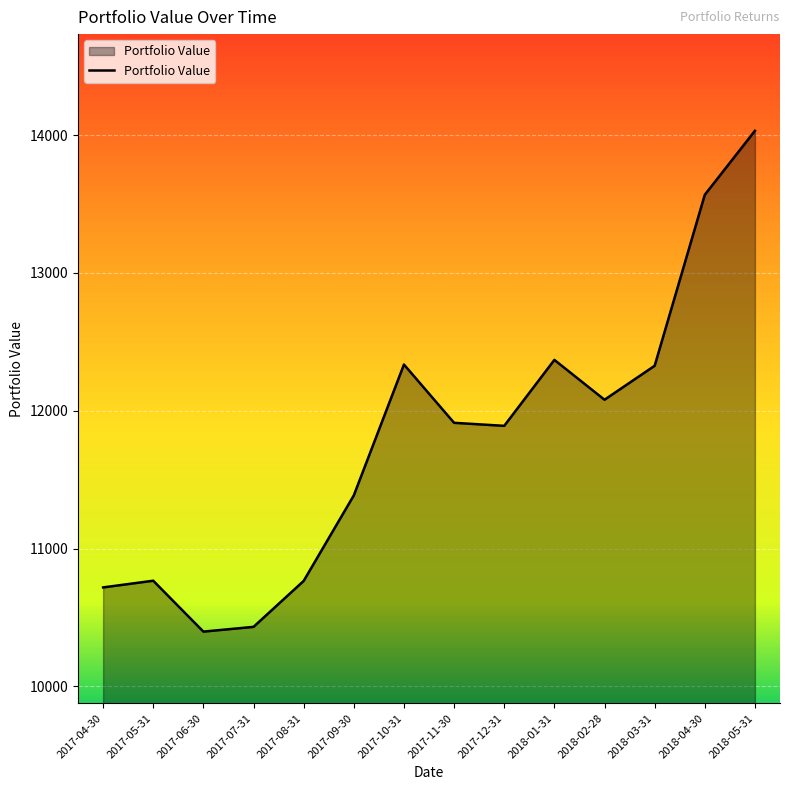

Where does the data first go above 11912?

2017-10-31